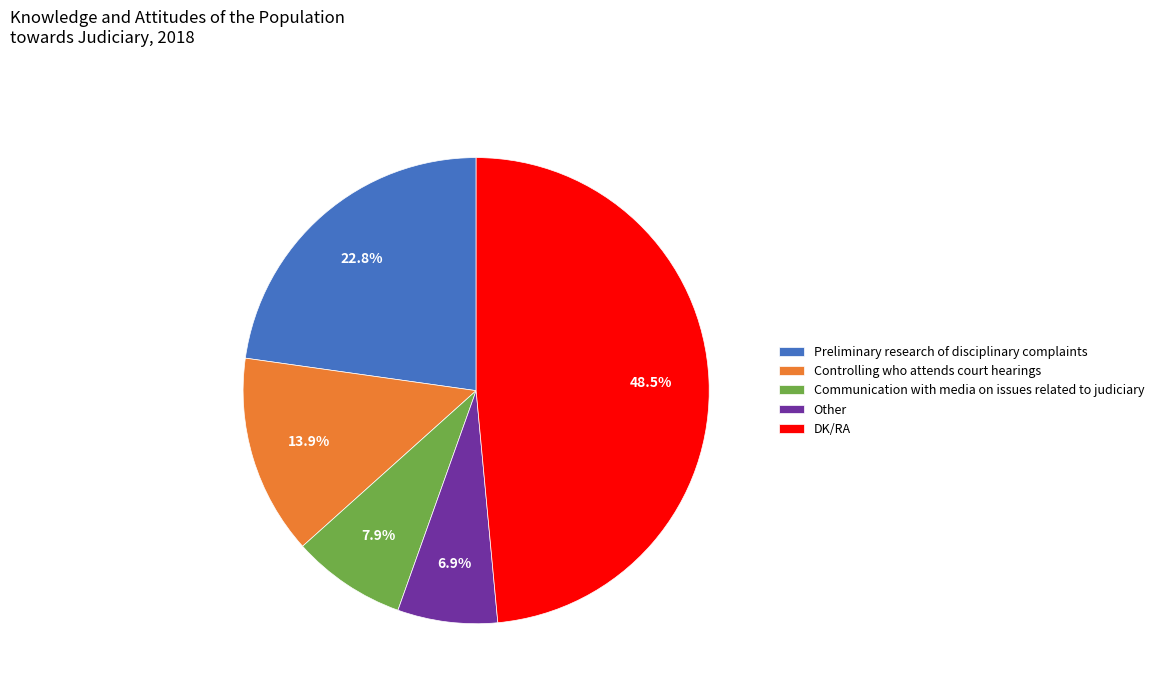

To the nearest percent, what percentage of the pie is Communication with media on issues related to judiciary?

8%